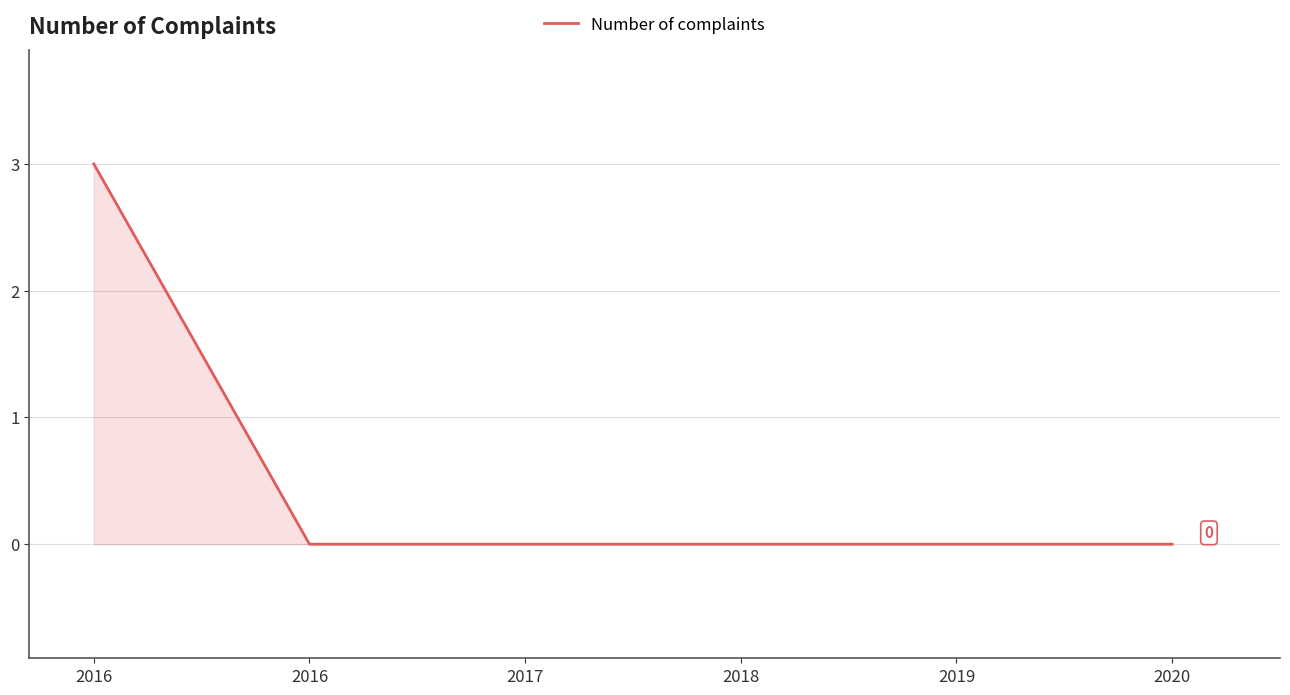

Reading left to right, list all the values displayed in this chart.

2016=3	2016=0	2017=0	2018=0	2019=0	2020=0